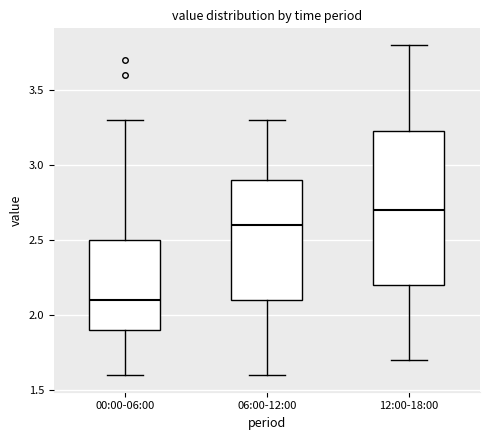

Where is the upper edge of the box for 12:00-18:00 on the y-axis? The values are not printed on the chart, so give them approximately, as read against the axis.

3.25